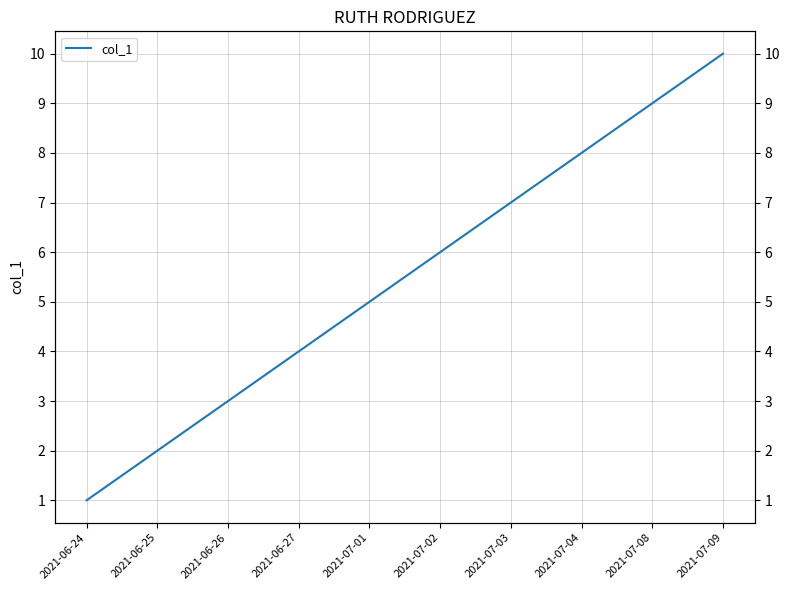

What is the ratio of the value at 2021-06-24 to the value at 2021-07-09?

0.1